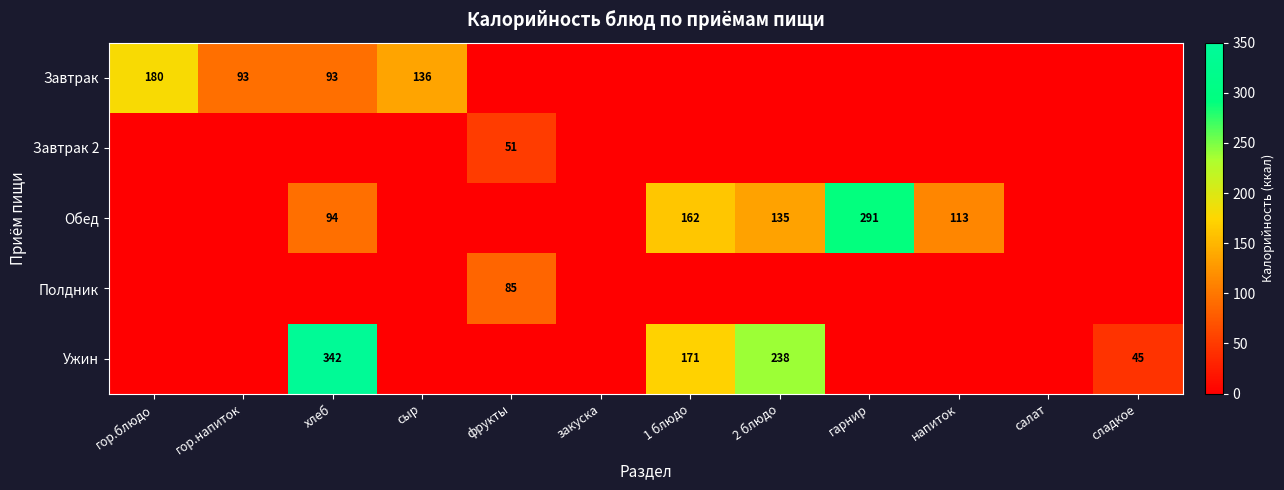

What is the difference between the highest and lowest values at хлеб?

342